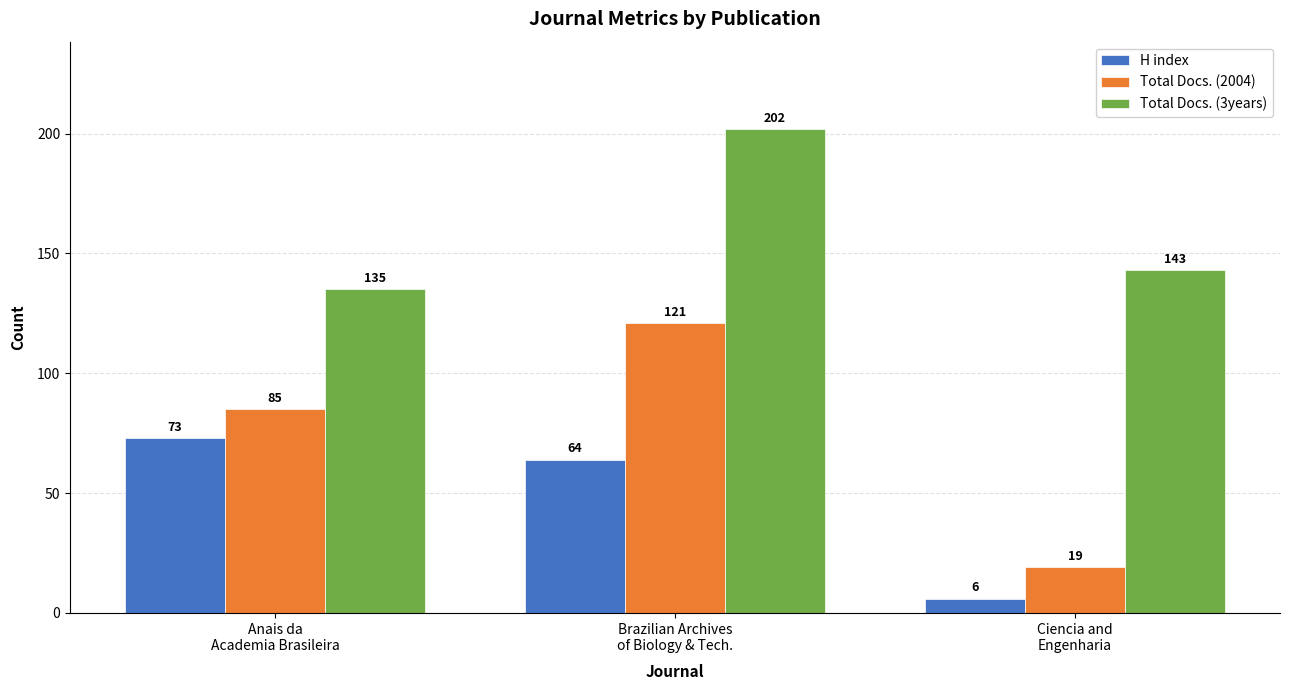

What is the smallest value displayed?

6